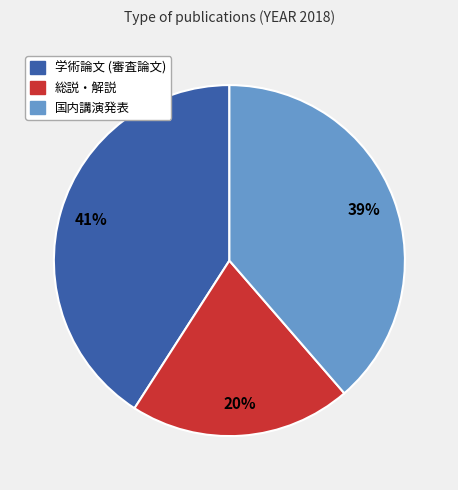

To the nearest percent, what is the average slice percentage?

33%